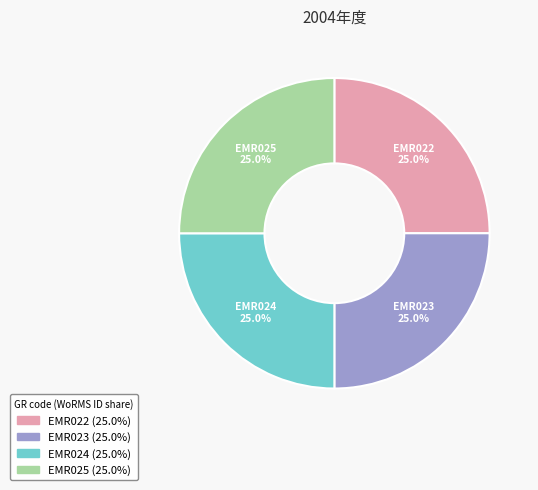

Approximately how many times larger is the value at EMR024 compared to EMR022?

1.0